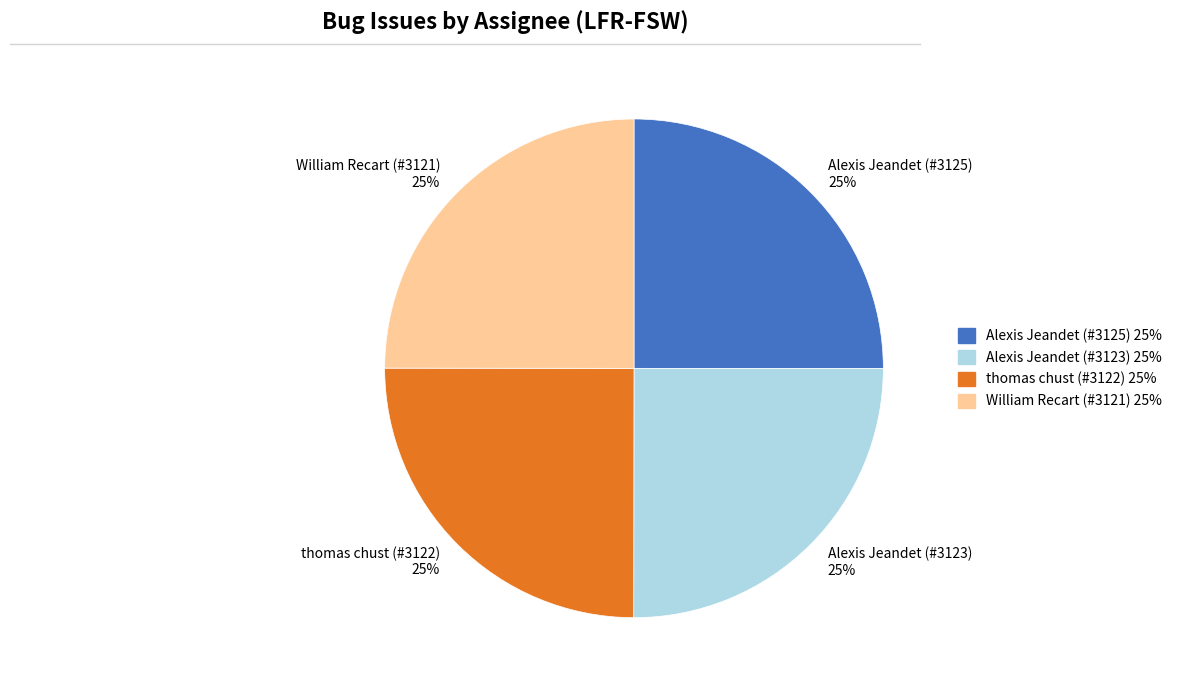

To the nearest percent, what portion does William Recart (#3121) represent?

25%